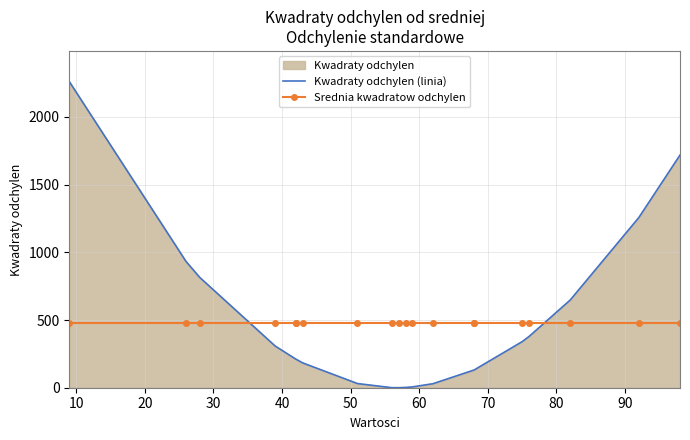

True or false: Srednia kwadratow odchylen has a value of 720.9 at 40.

False